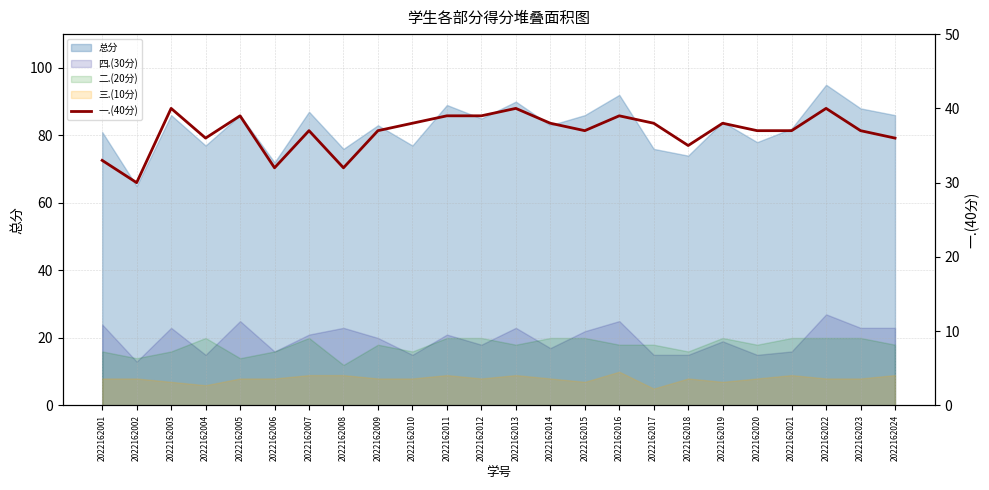

Does the chart display data point markers on the line(s)?

No